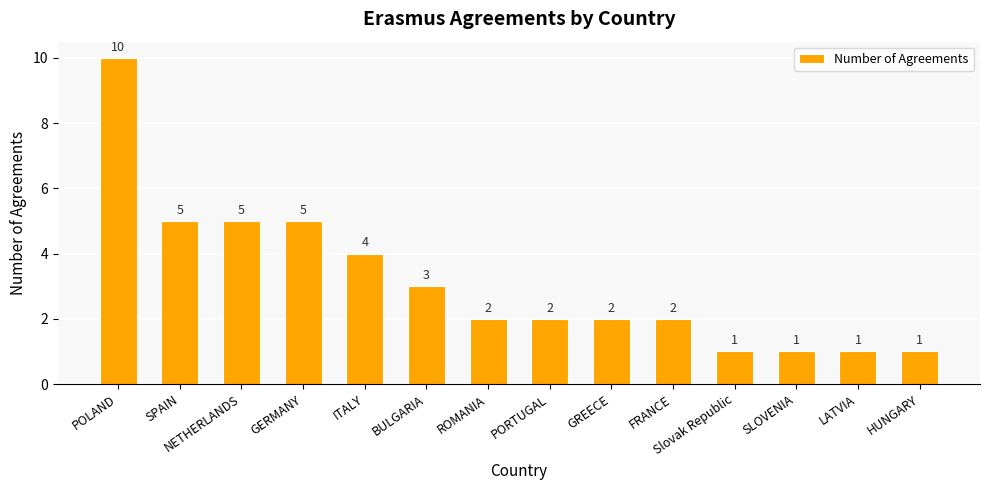

Read the value at HUNGARY.

1